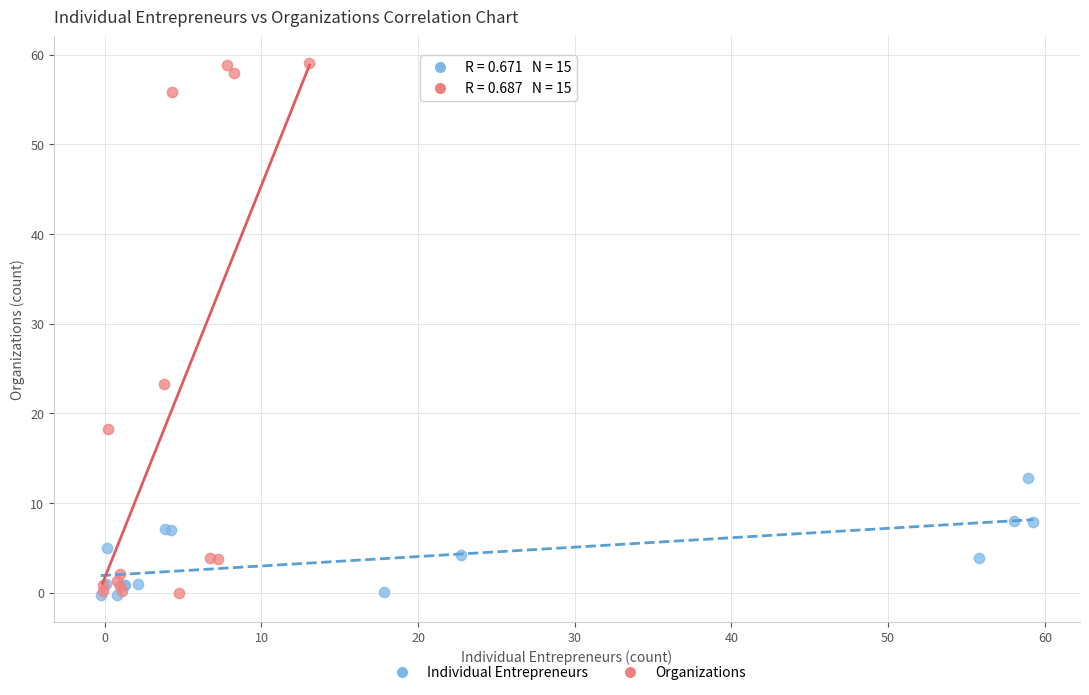

Which series reaches the maximum Y coordinate?

Organizations